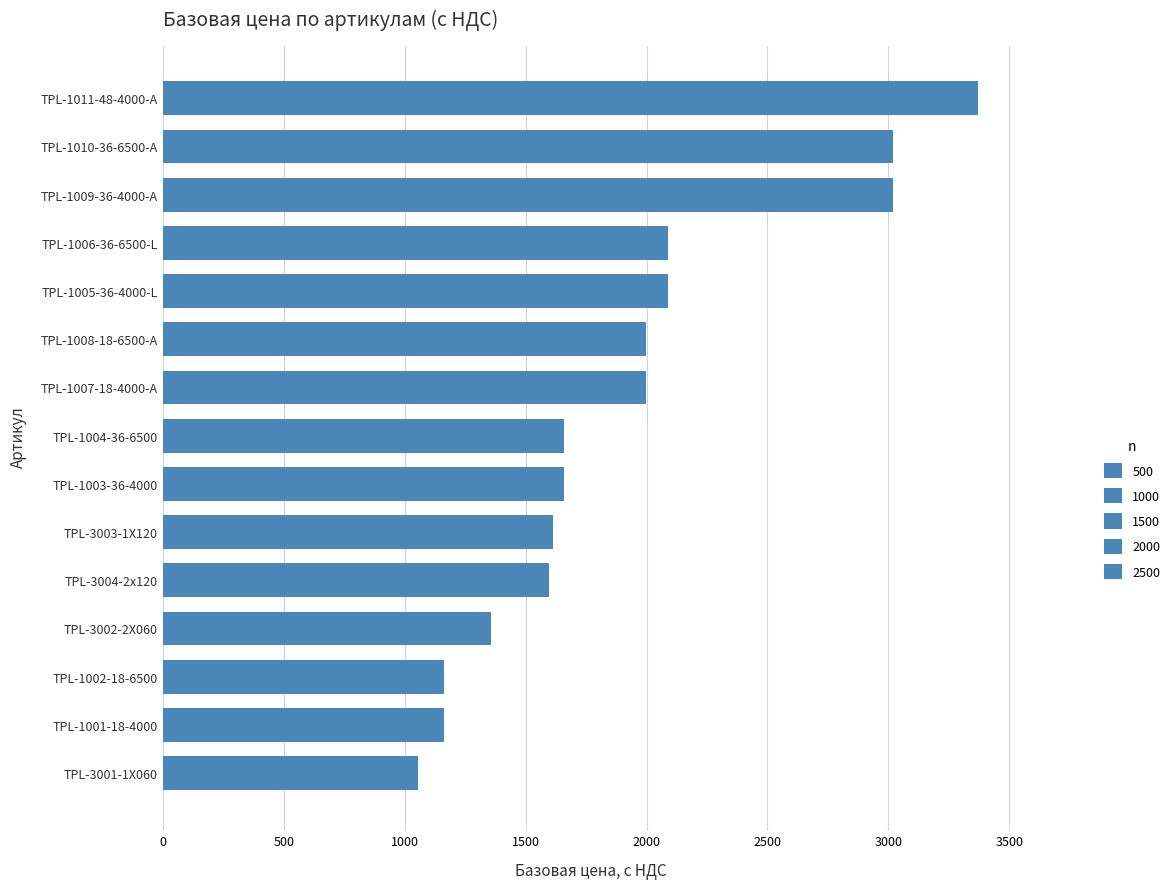

True or false: the data shows 1658.0 at TPL-1004-36-6500.

True